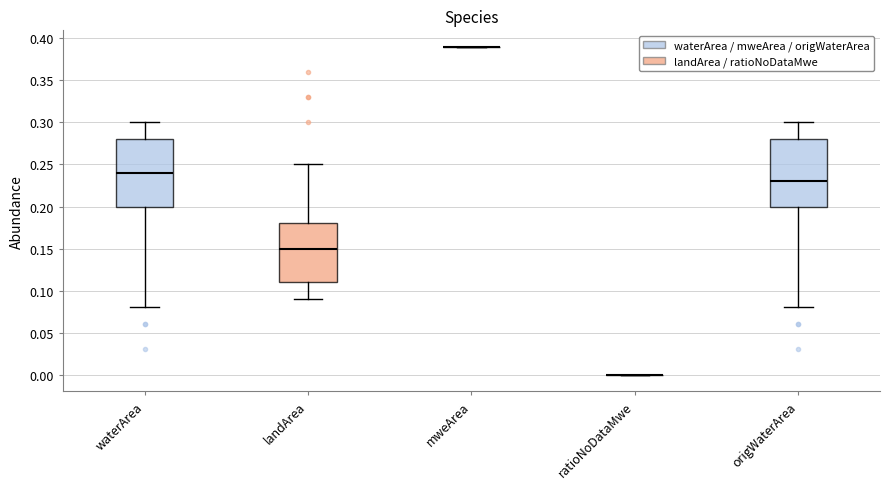

Reading left to right, transcribe this box plot: for each box, give where its median line is, the range the box spans, and where its two whiskers end, as read against the y-axis. The values are not printed on the chart, so give them approximately, as read against the axis.

waterArea: median 0.24, box 0.20 to 0.28, whiskers 0.08 to 0.30
landArea: median 0.15, box 0.11 to 0.18, whiskers 0.09 to 0.25
mweArea: box collapsed to a line at 0.39, whiskers 0.39 to 0.39
ratioNoDataMwe: box collapsed to a line at 0.00, whiskers 0.00 to 0.00
origWaterArea: median 0.23, box 0.20 to 0.28, whiskers 0.08 to 0.30